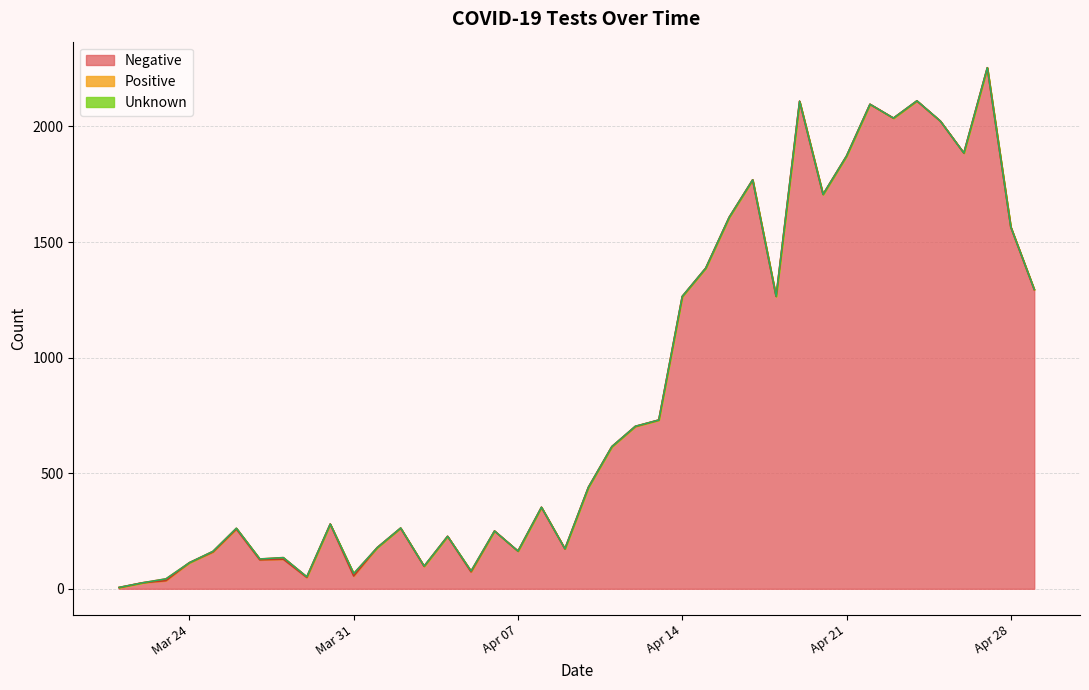

Which label corresponds to the largest value in the chart?

2020-04-27